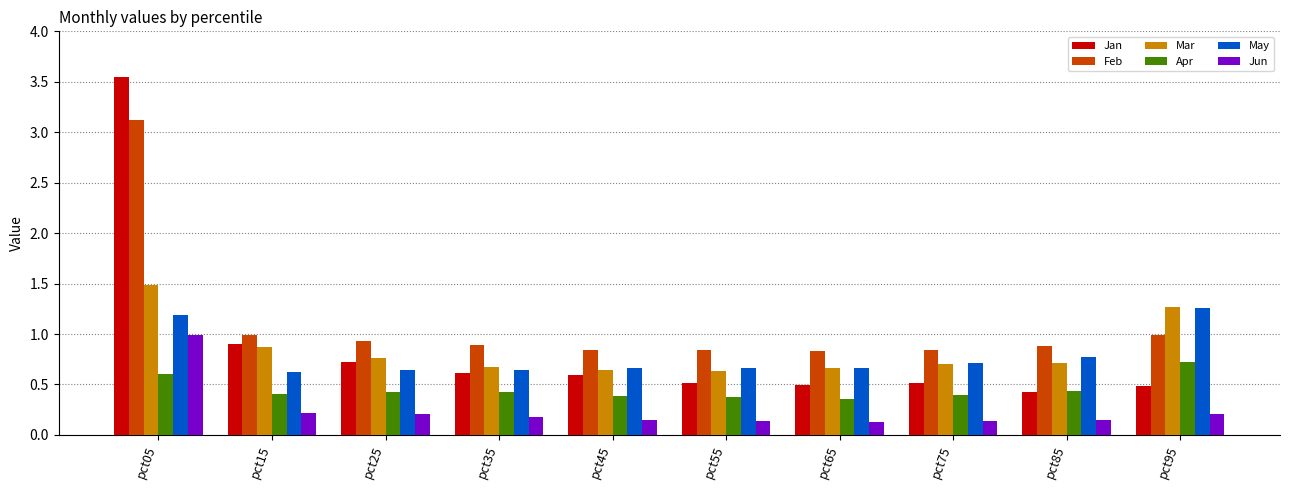

Which series has the largest total across all categories?

Feb